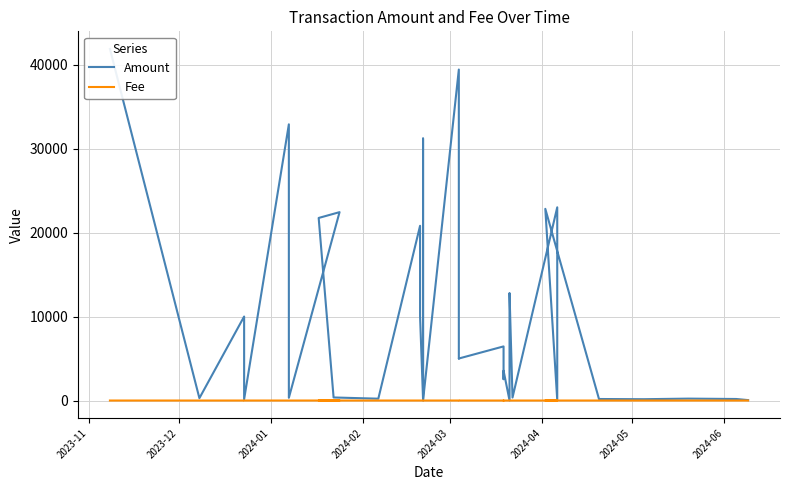

Reading left to right, transcribe all the data shown in this chart.

Amount: 41858.0	280.0	10000.0	149.0	32880.9	326.3	22425.5	21735.2	363.9	219.0	20800.0	10017.9	157.2	31191.1	3.0	39403.3	6016.4	5000.0	5002.0	5002.0	5002.0	5002.0	5002.0	6442.7	2541.6	3549.0	10.0	10000.0	12800.0	355.0	23000.0	56.9	22818.5	180.8	157.0	226.2	182.6	50.0
Fee: 0.5	0.0	0.2	0.0	0.0	0.0	0.0	0.5	0.0	0.0	0.5	0.5	0.0	0.0	0.0	0.5	0.2	0.0	0.0	0.0	0.0	0.0	0.0	0.2	0.1	0.5	0.0	0.0	0.0	0.0	0.0	0.0	0.5	0.0	0.0	0.0	0.0	0.0